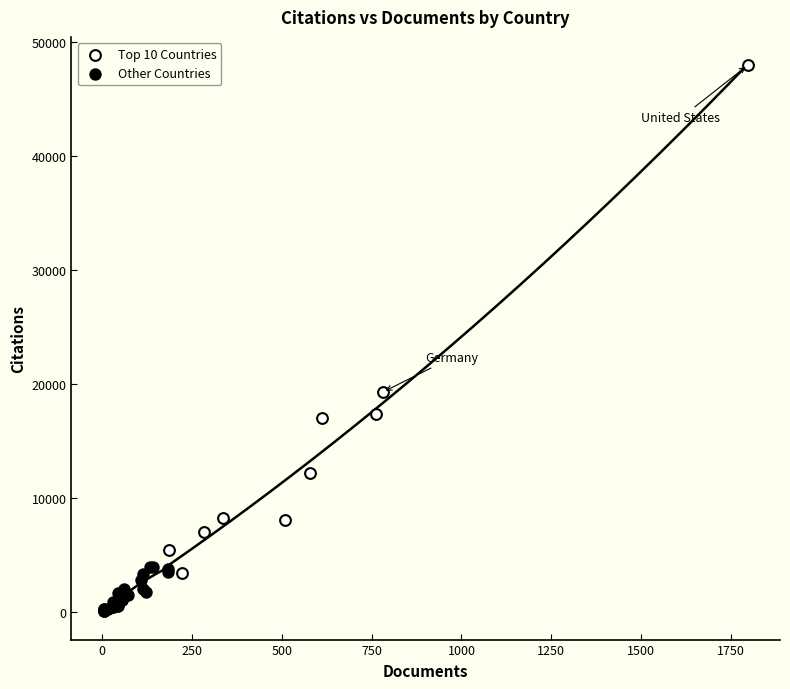

Which series reaches the minimum Y coordinate?

Other Countries